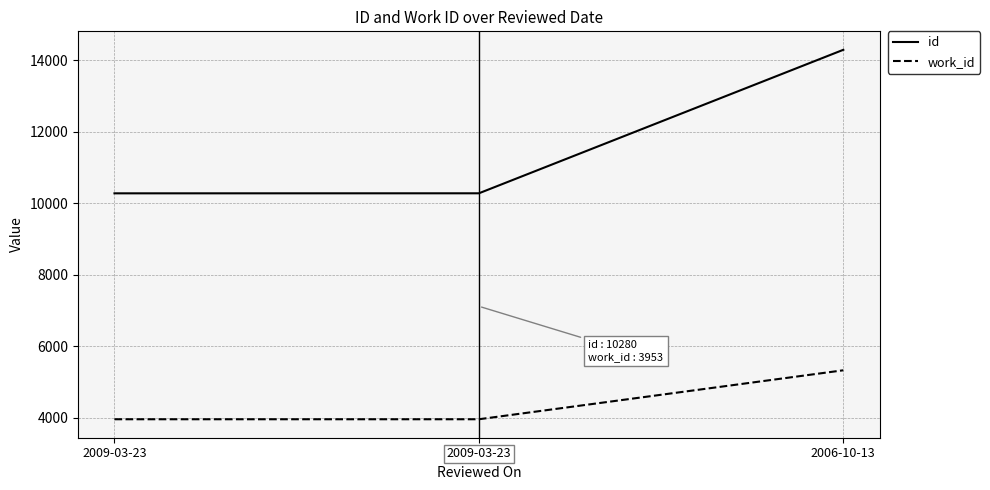

Rank the series at 2006-10-13 from lowest to highest value.

work_id, id